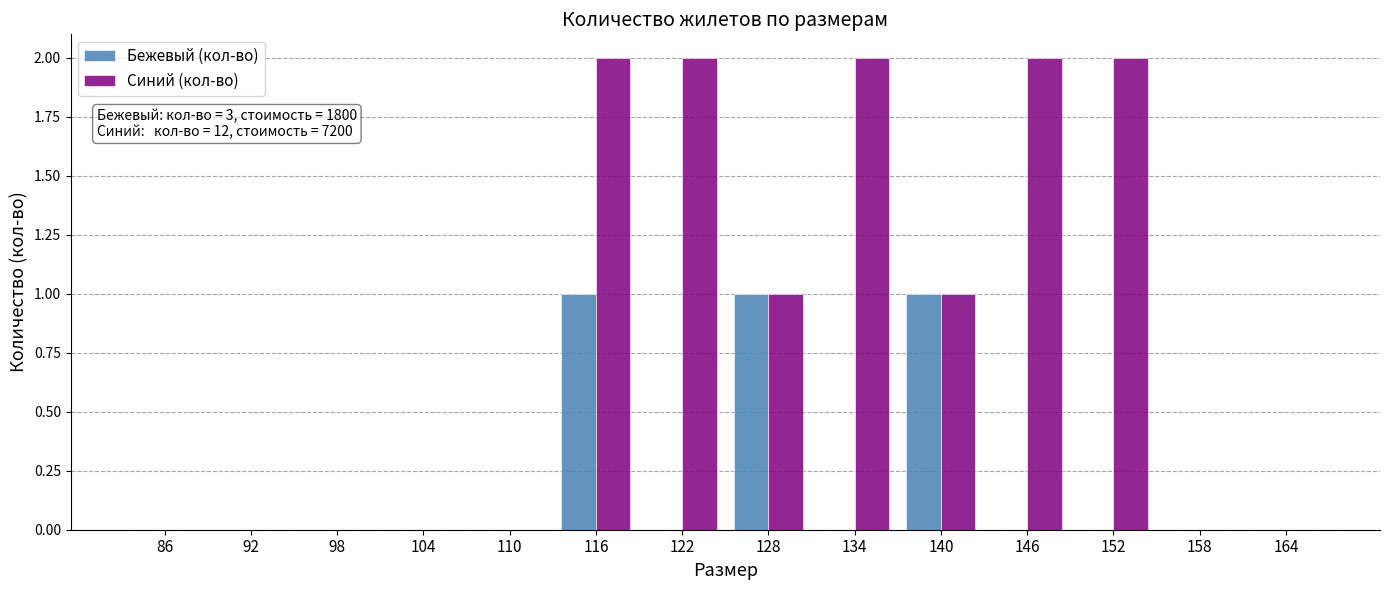

Reading left to right, transcribe all the data shown in this chart.

Бежевый (кол-во): 86=0	92=0	98=0	104=0	110=0	116=1	122=0	128=1	134=0	140=1	146=0	152=0	158=0	164=0
Синий (кол-во): 86=0	92=0	98=0	104=0	110=0	116=2	122=2	128=1	134=2	140=1	146=2	152=2	158=0	164=0